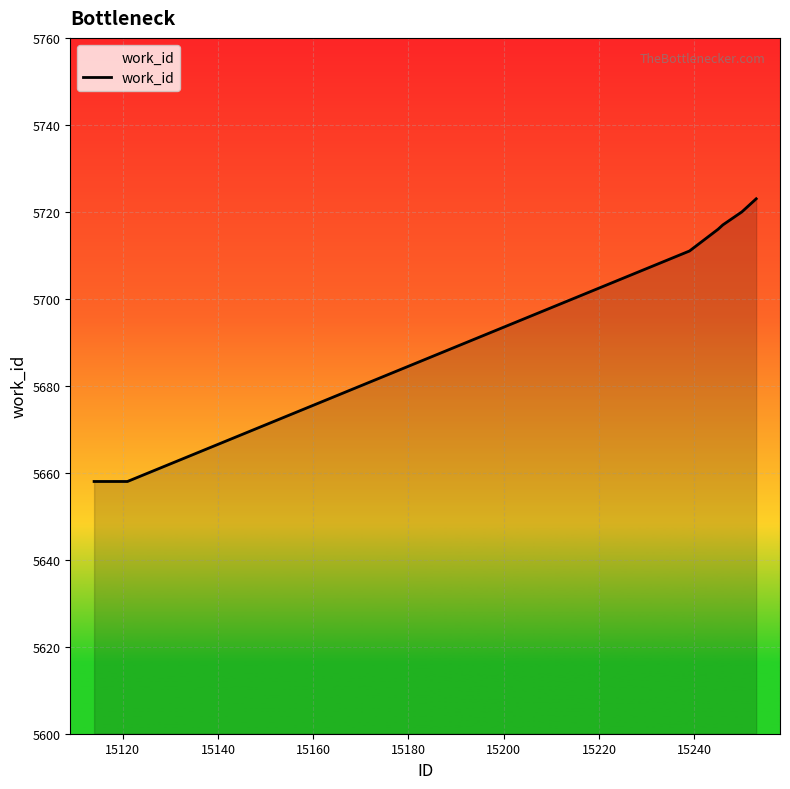

What is the difference between the maximum and minimum values?

65